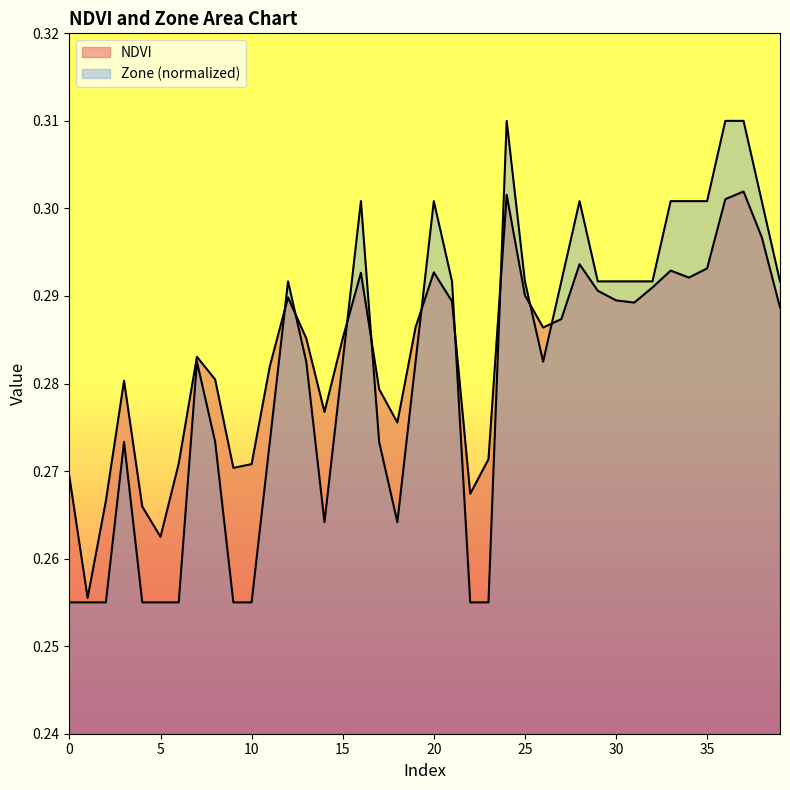

After their last crossing, which series has the higher values: Zone or NDVI?

Zone